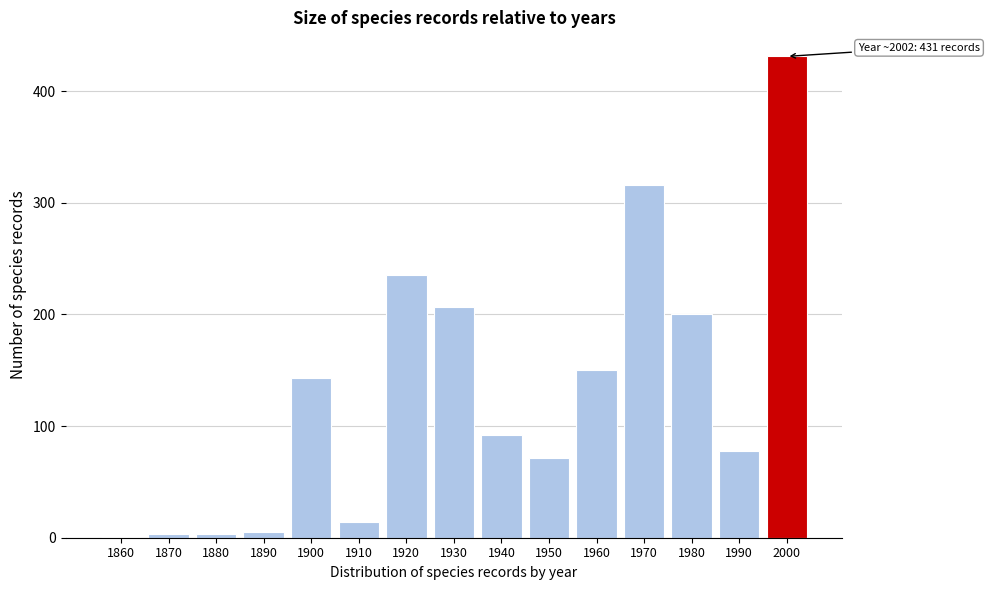

Reading left to right, extract all data points from this chart.

1860=1	1870=3	1880=3	1890=5	1900=143	1910=14	1920=235	1930=207	1940=92	1950=71	1960=150	1970=316	1980=200	1990=78	2000=431